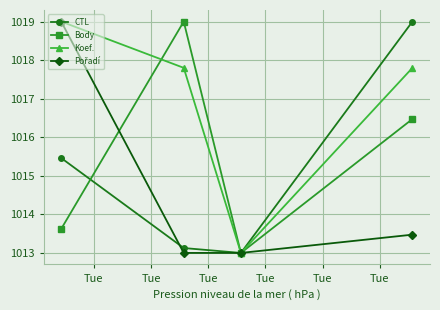

How many Koef. values are between 1017 and 1019?

3